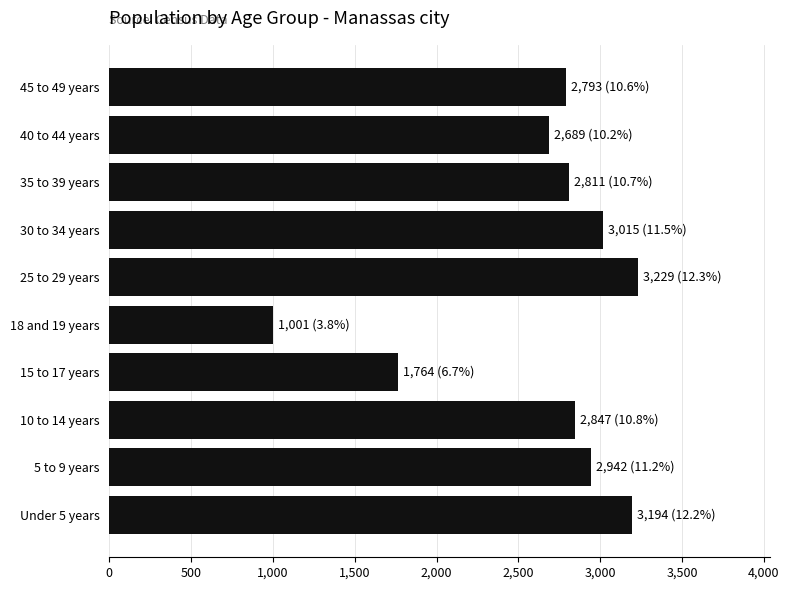

Between 35 to 39 years and 30 to 34 years, which is larger?

30 to 34 years